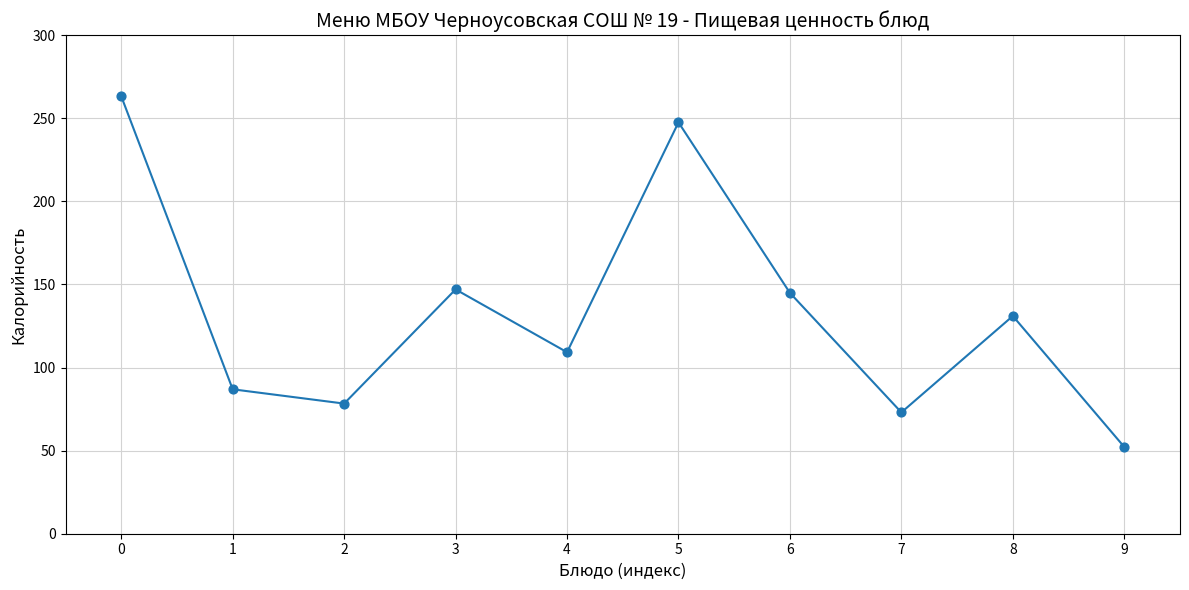

What is the range of Y values (max minus min)?

211.0